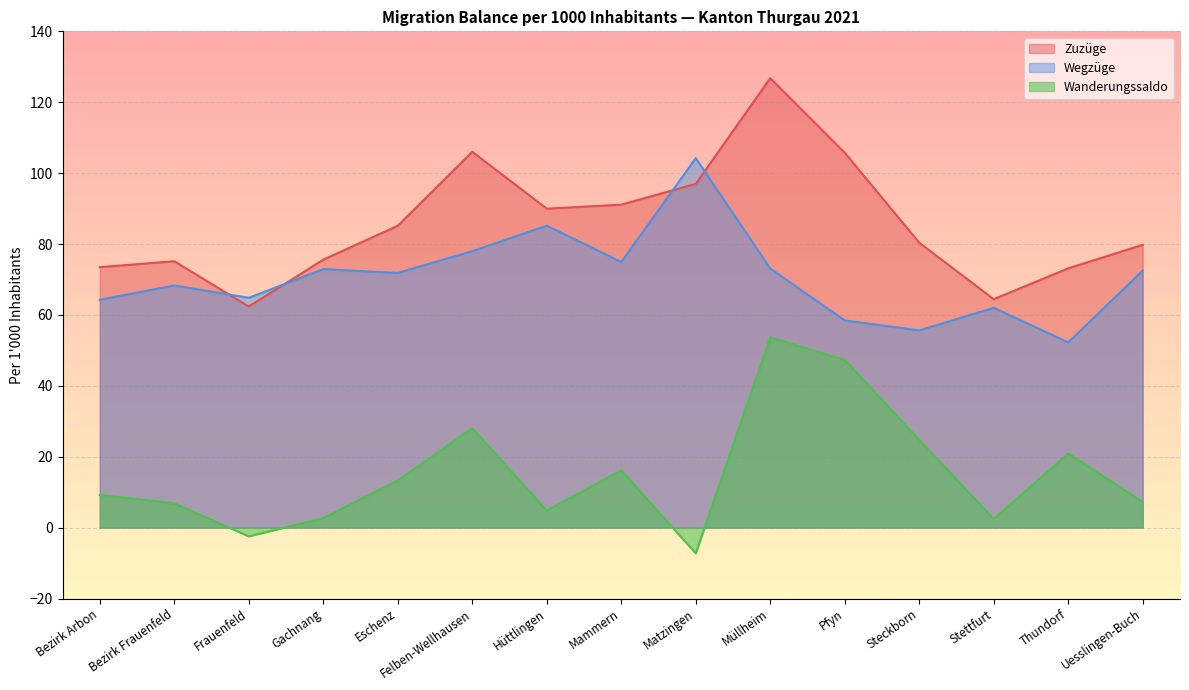

Which series has the widest spread of values?

Zuzüge